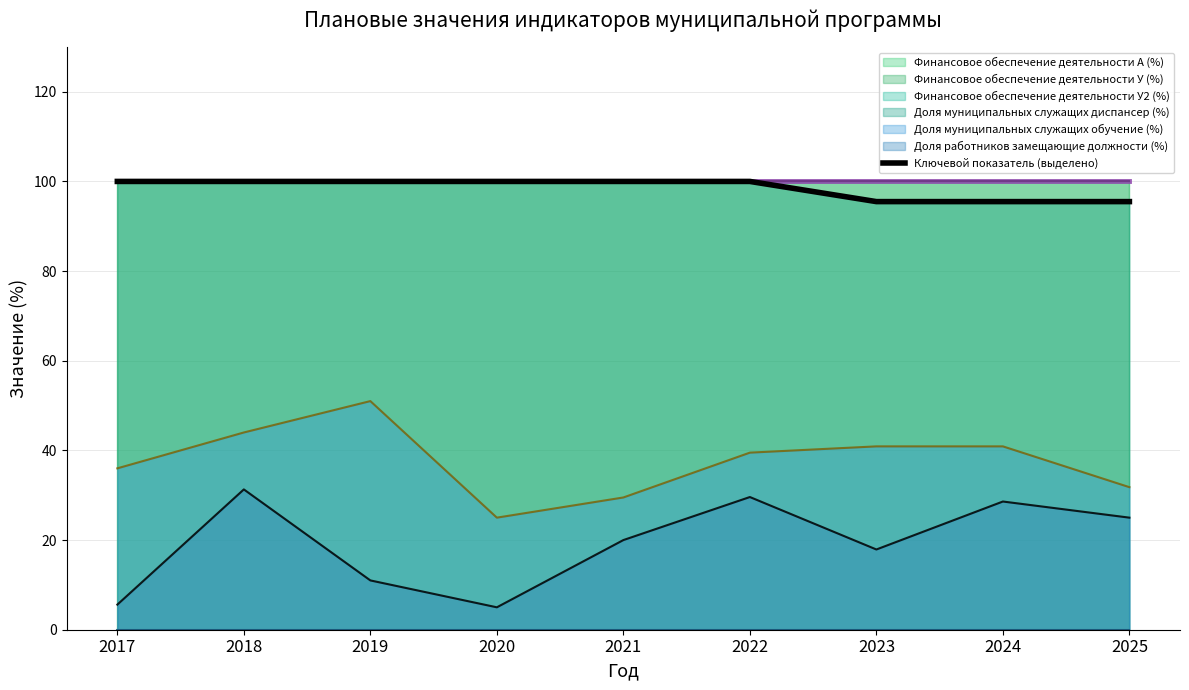

What is the change in value from 2017 to 2024?

-4.5